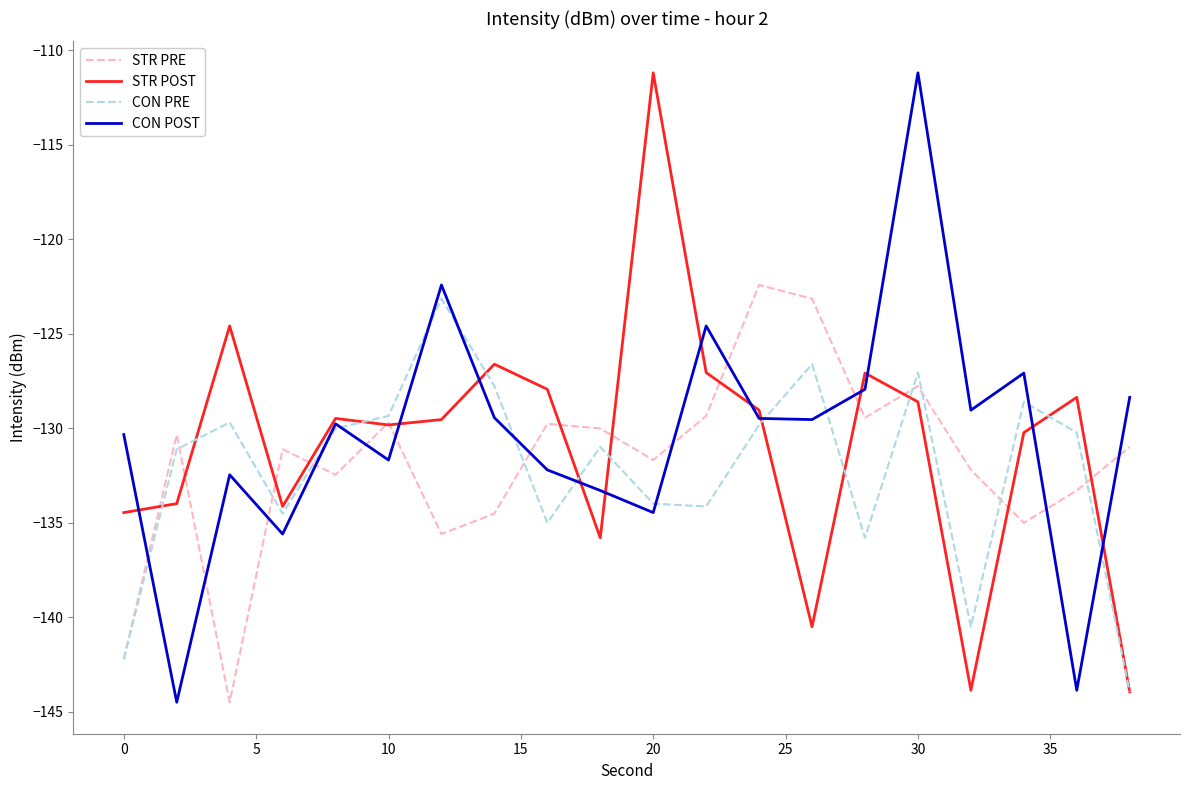

List the series in order of their overall mean, highest first.

CON POST, STR POST, STR PRE, CON PRE